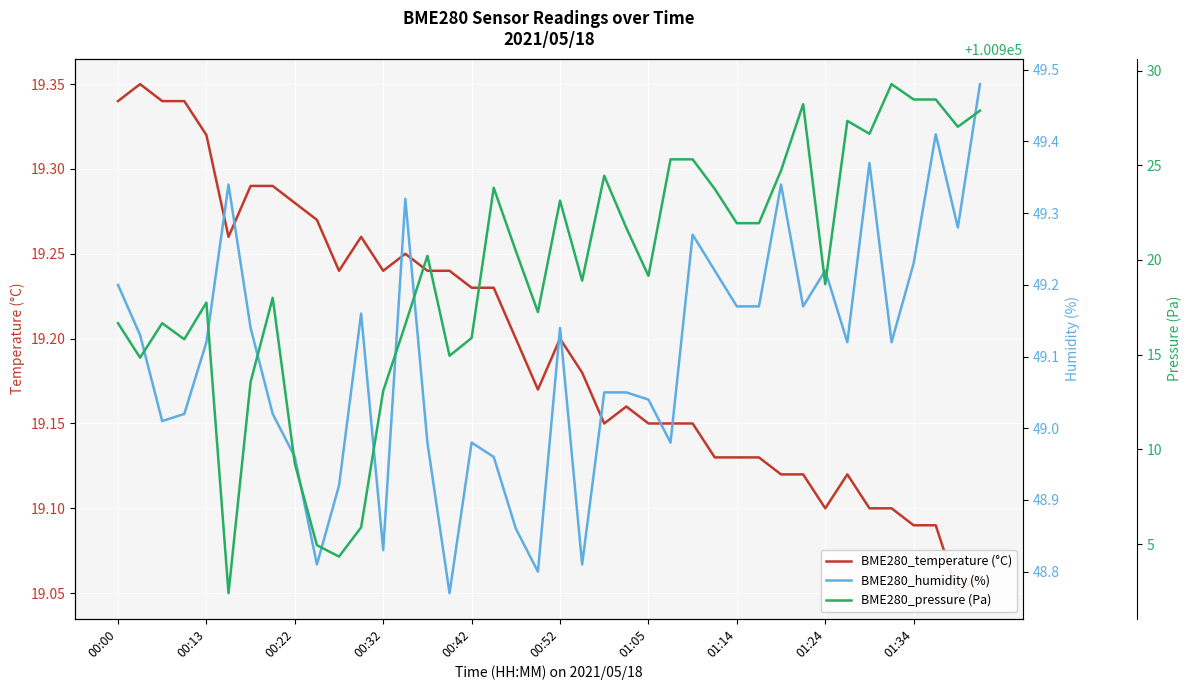

What is the value of the BME280_pressure (Pa) point at the 17th from the left?

100915.9